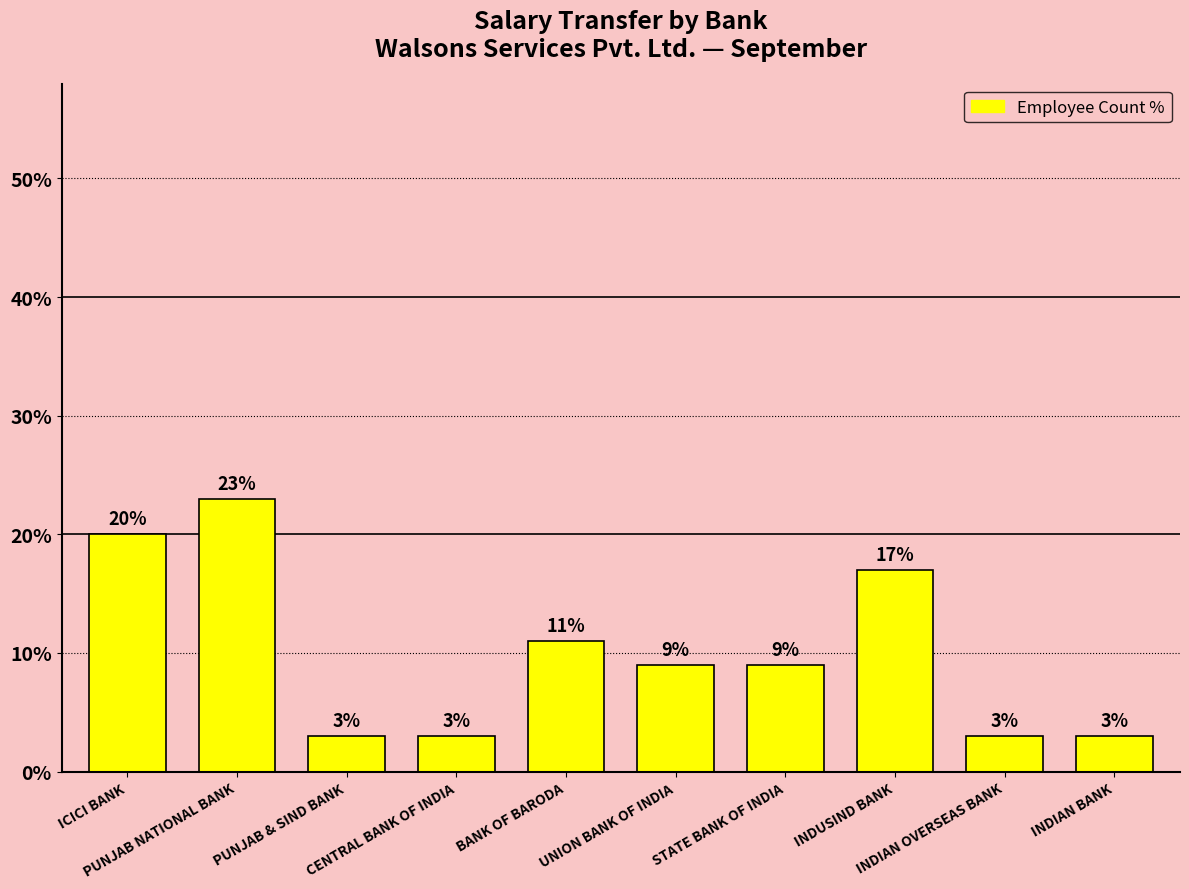

How many bars are there in total?

10